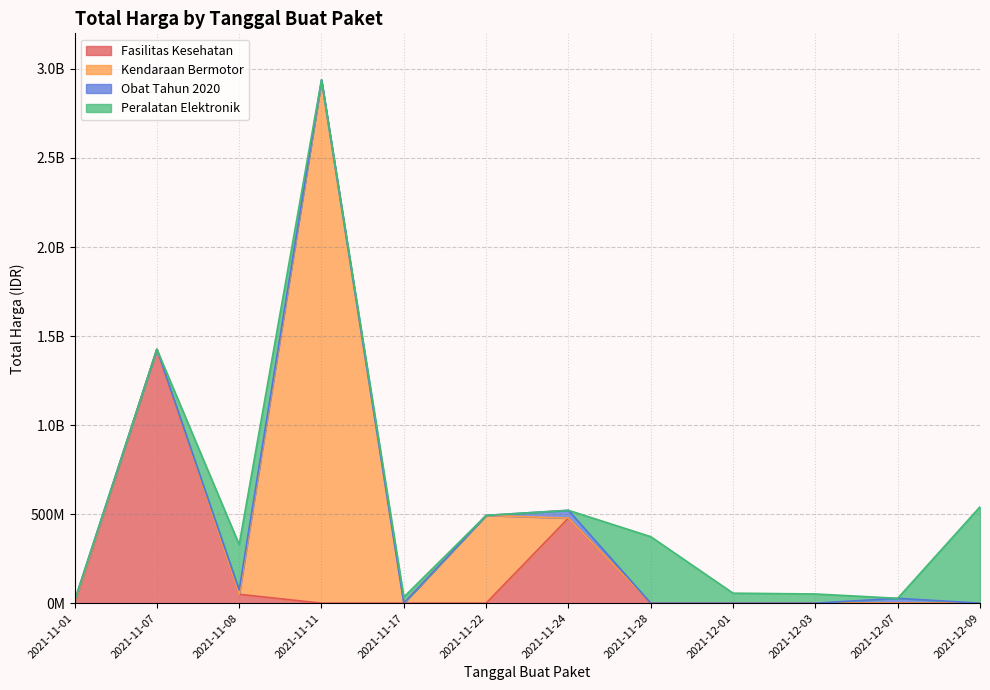

True or false: the data shows 67348426 at 2021-12-03.

False